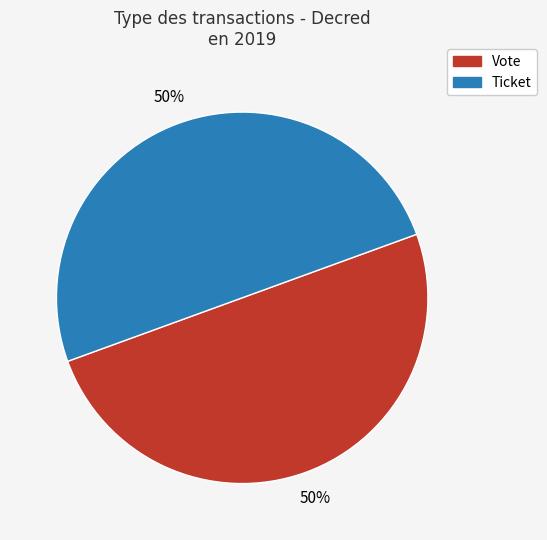

Approximately how many times larger is the value at Ticket compared to Vote?

1.0